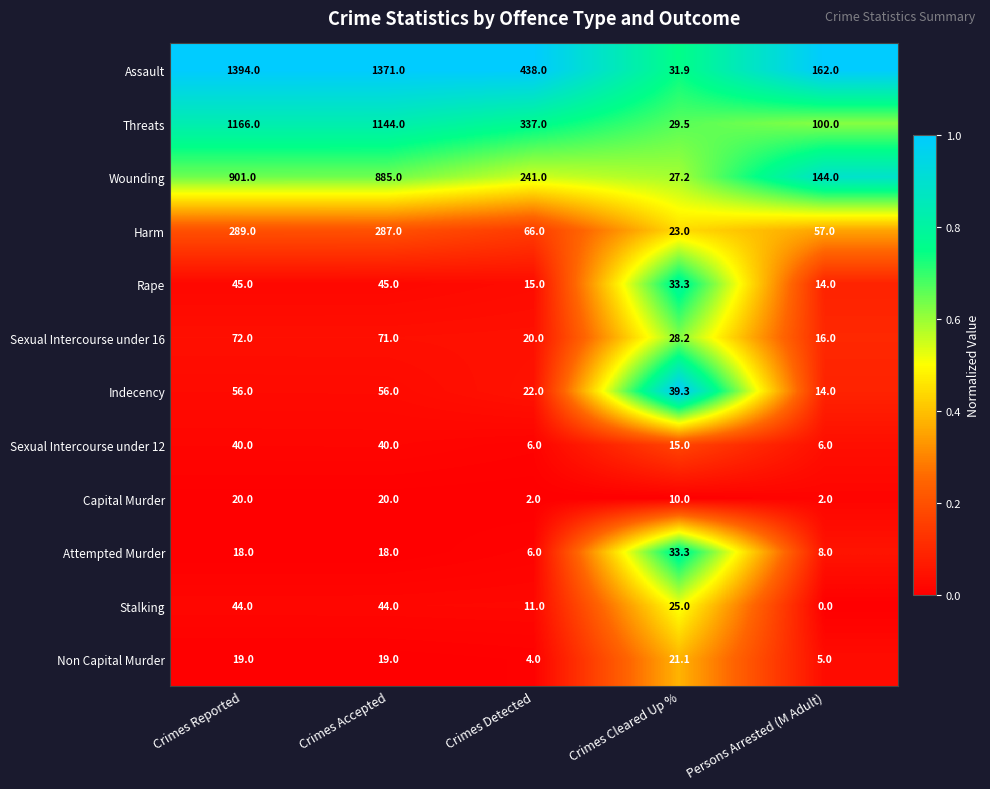

Where does the Stalking series first go above 25?

Crimes Reported